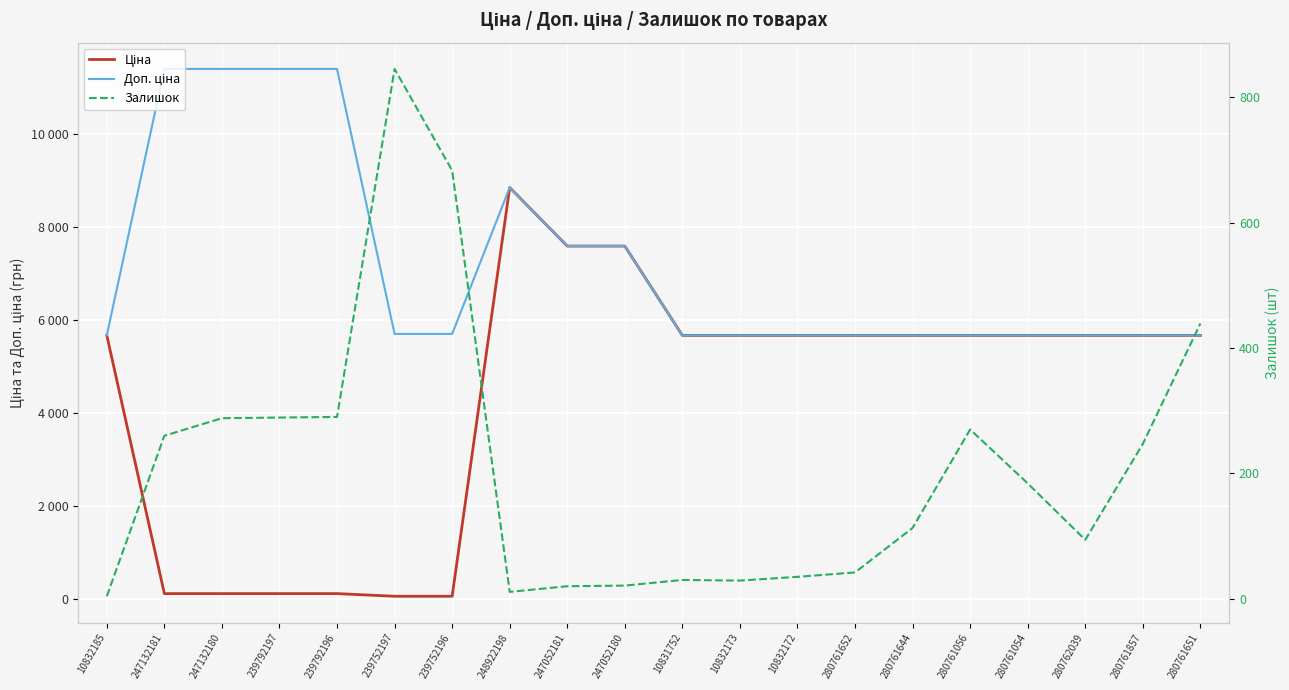

How many interior local peaks does the Залишок series have?

3